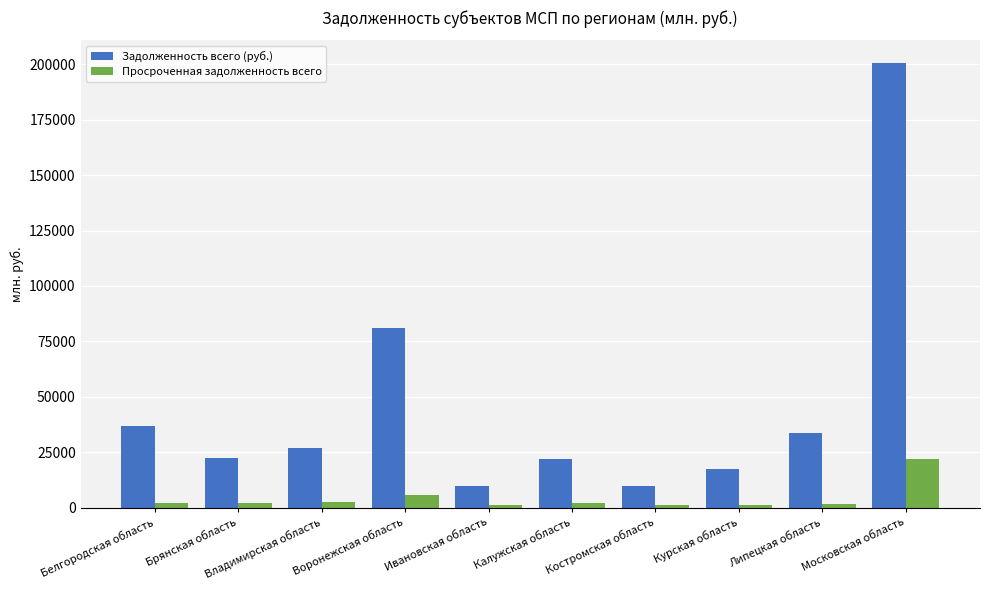

What is the difference between the maximum and minimum values in the Просроченная задолженность всего series?

21050